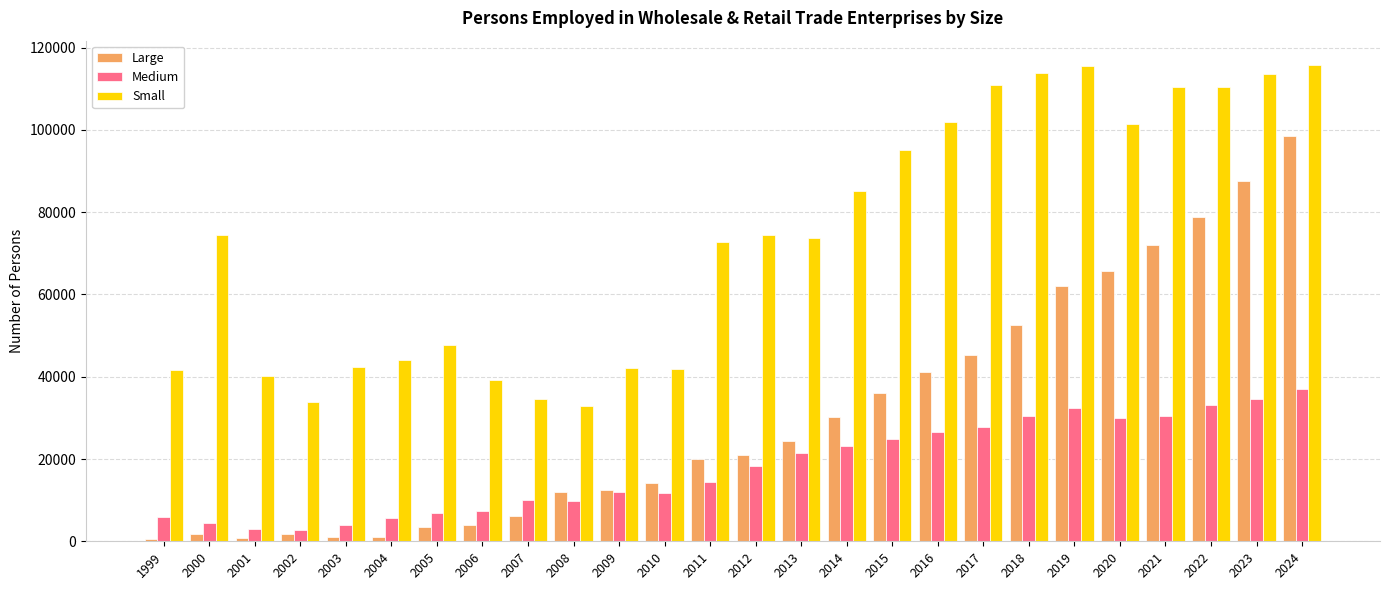

Is it true that Medium equals 6245 at 2009?

False